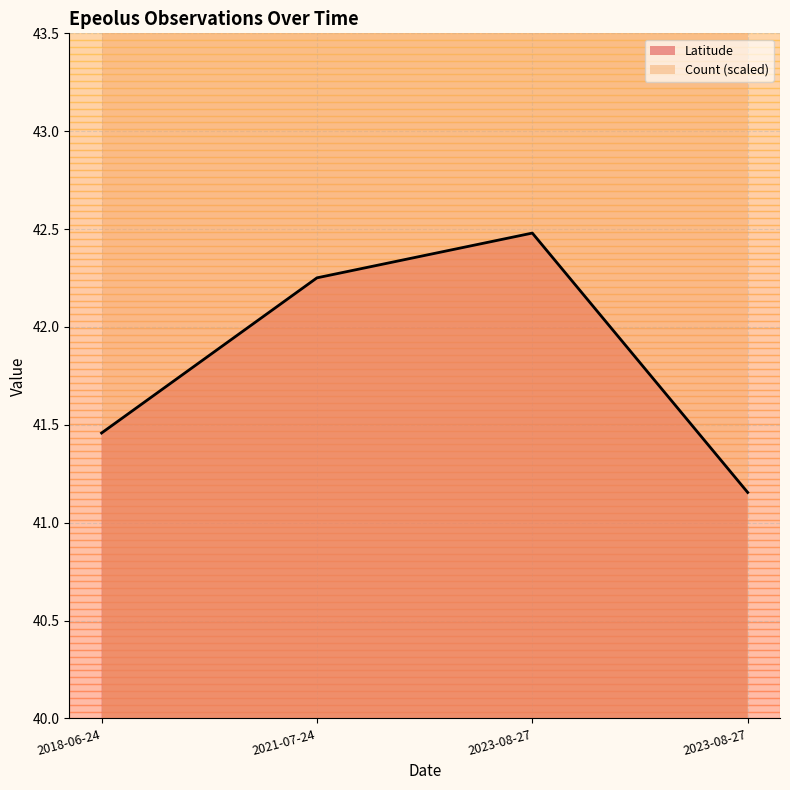

The value at 2021-07-24 is 42.3. True or false?

True